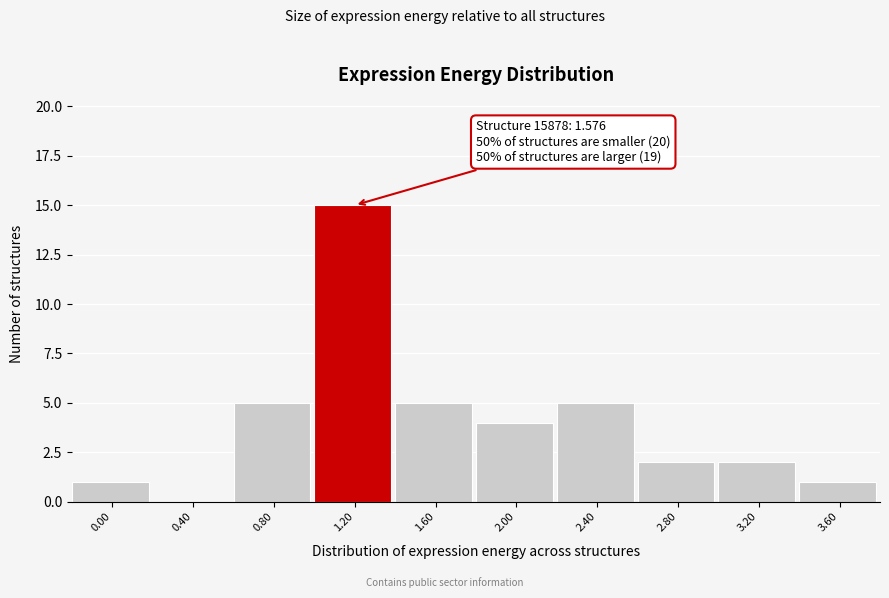

Reading left to right, what are all the values shown in this chart?

0.00=1	0.40=0	0.80=5	1.20=15	1.60=5	2.00=4	2.40=5	2.80=2	3.20=2	3.60=1